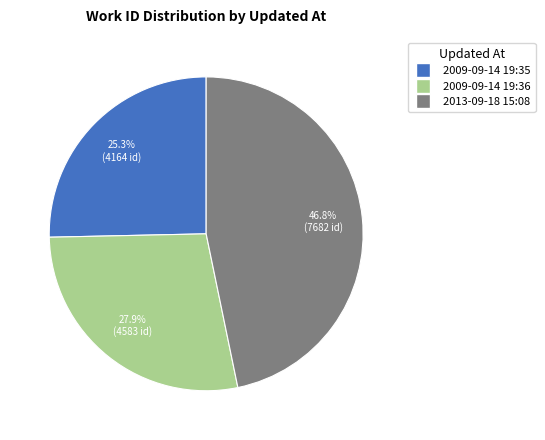

Which slice is the smallest?

2009-09-14 19:35